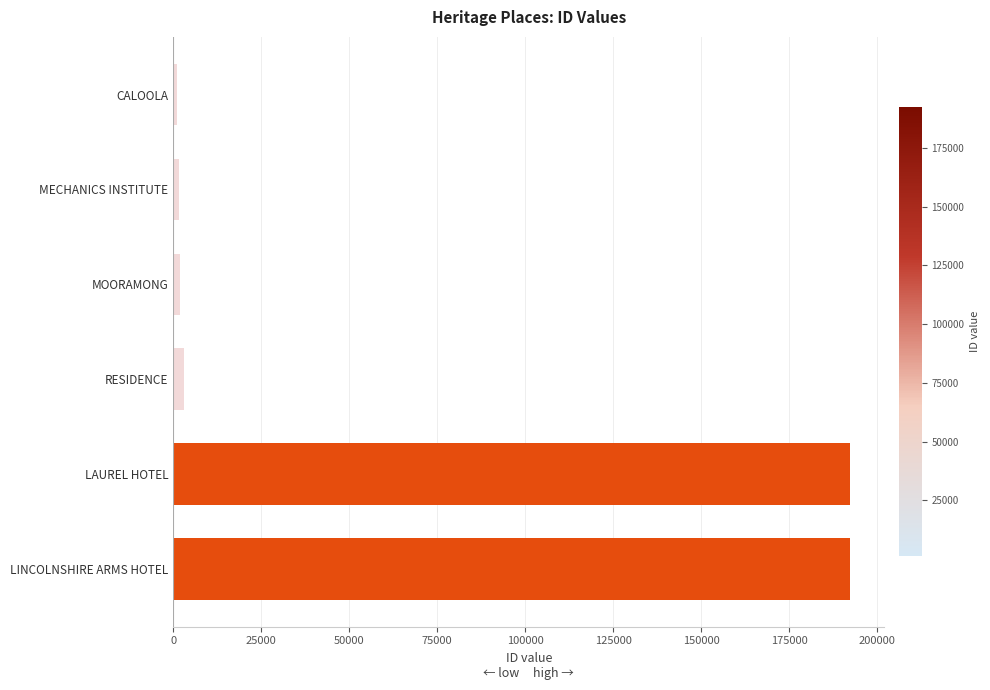

What is the label of the 4th bar from the bottom?

MOORAMONG